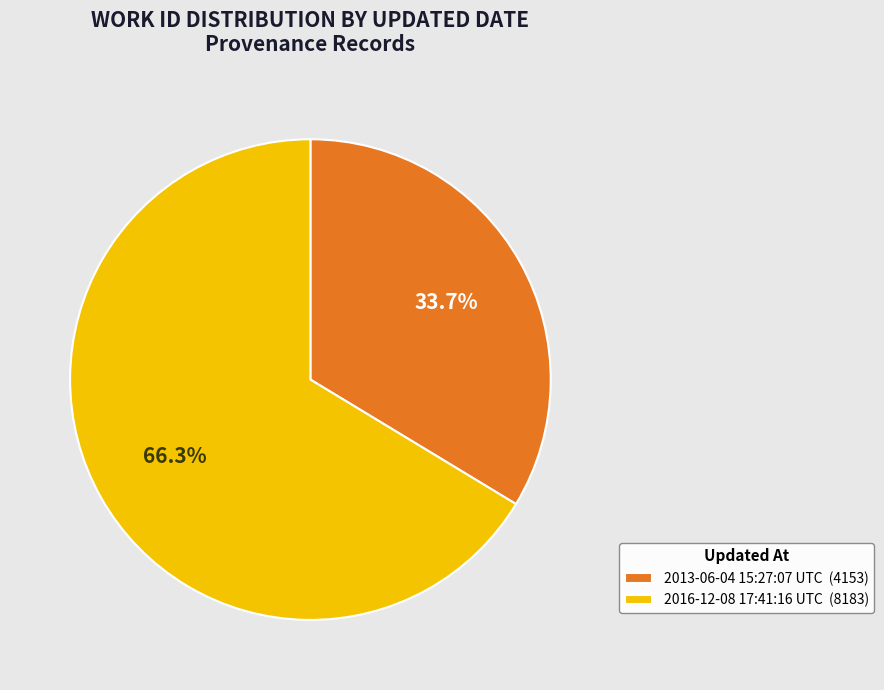

How much of the chart is everything except 2013-06-04 15:27:07 UTC?

66.3%